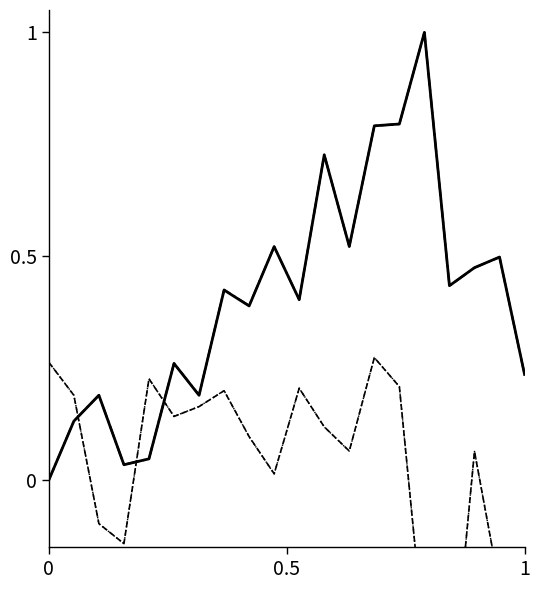

Count the number of data series in this chart.

4